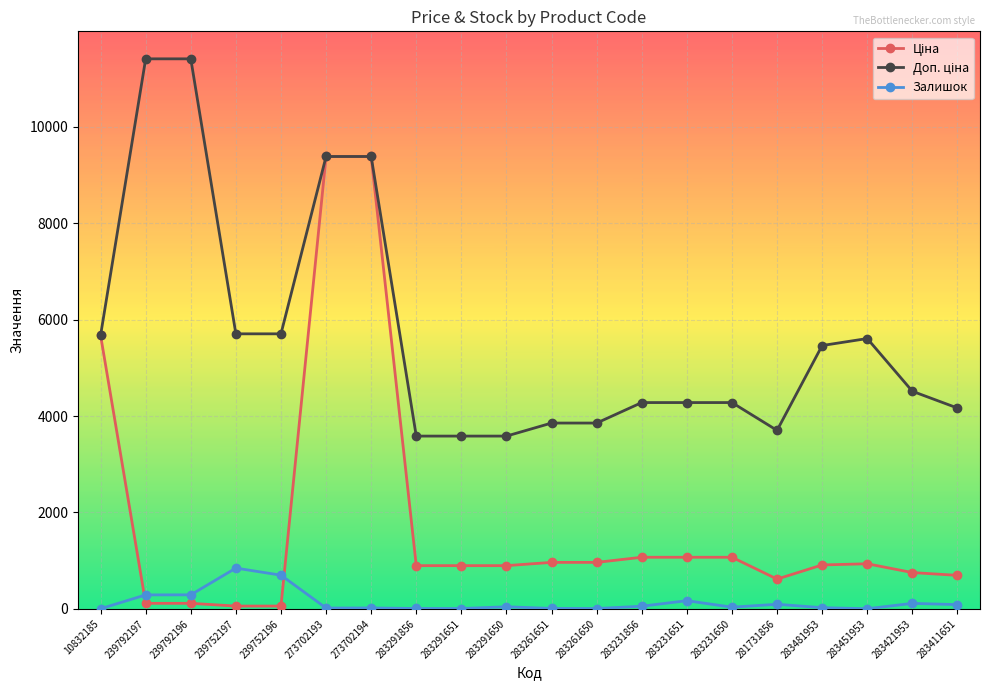

What is the highest value of the Залишок series?

845.0